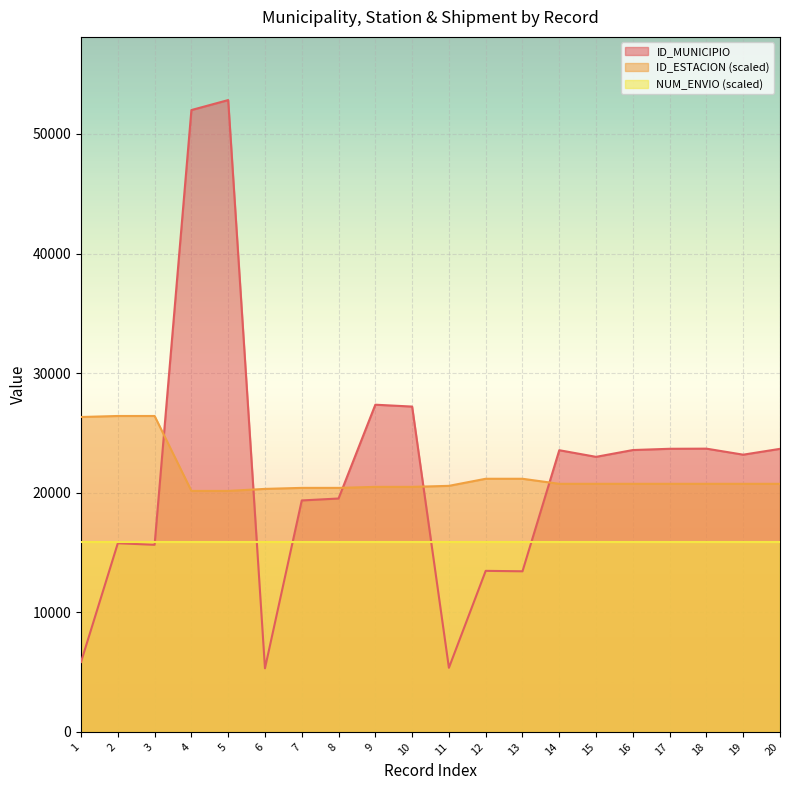

How many values in the ID_ESTACION series are below 20744?

8